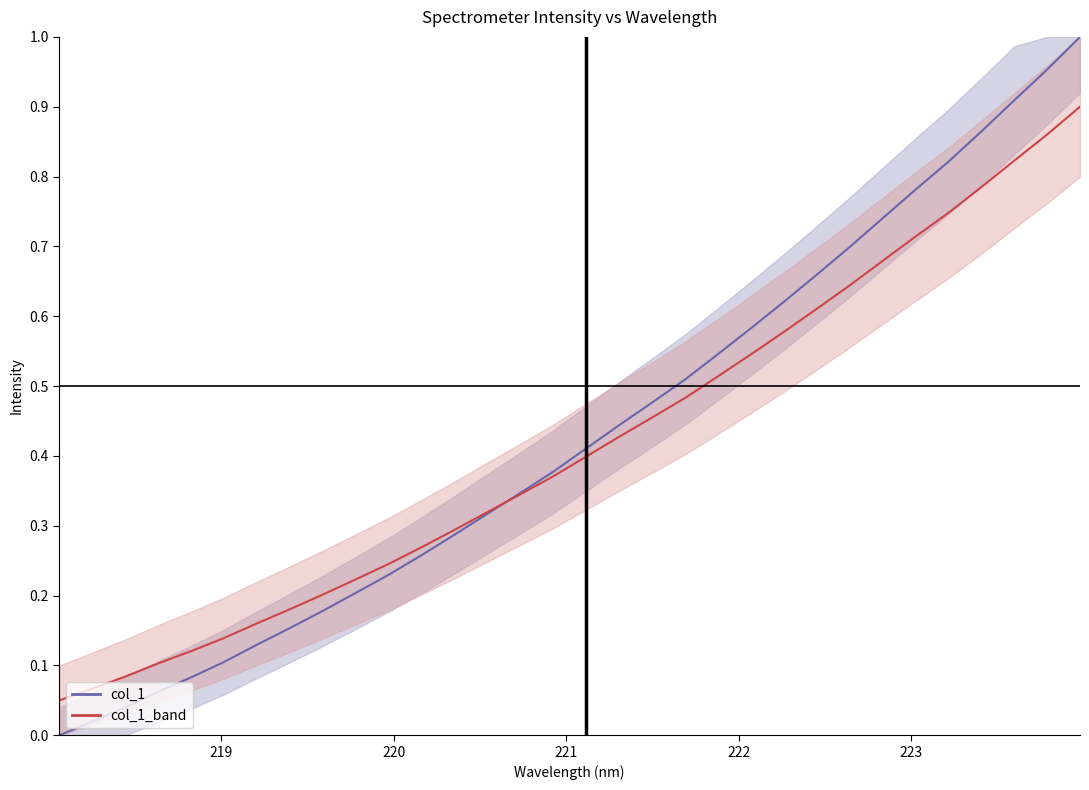

List the series in order of their peak value, lowest first.

col_1_band, col_1